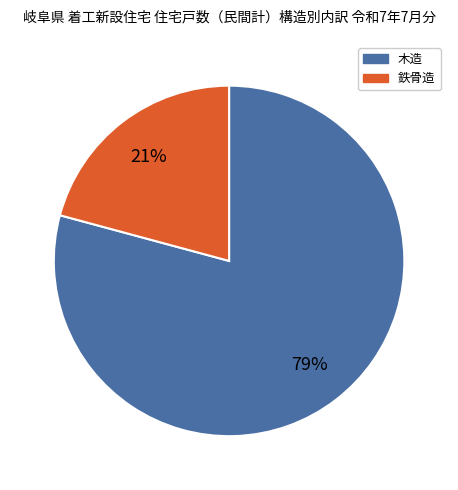

To the nearest percent, what is the difference between the largest and smallest slice percentages?

58%